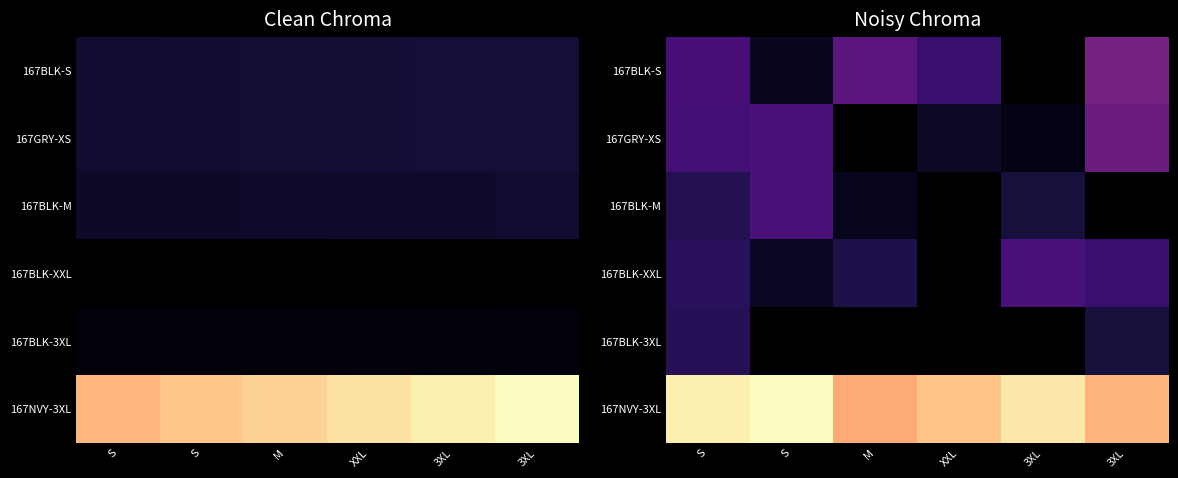

At which category is the sum across all series the highest?

S